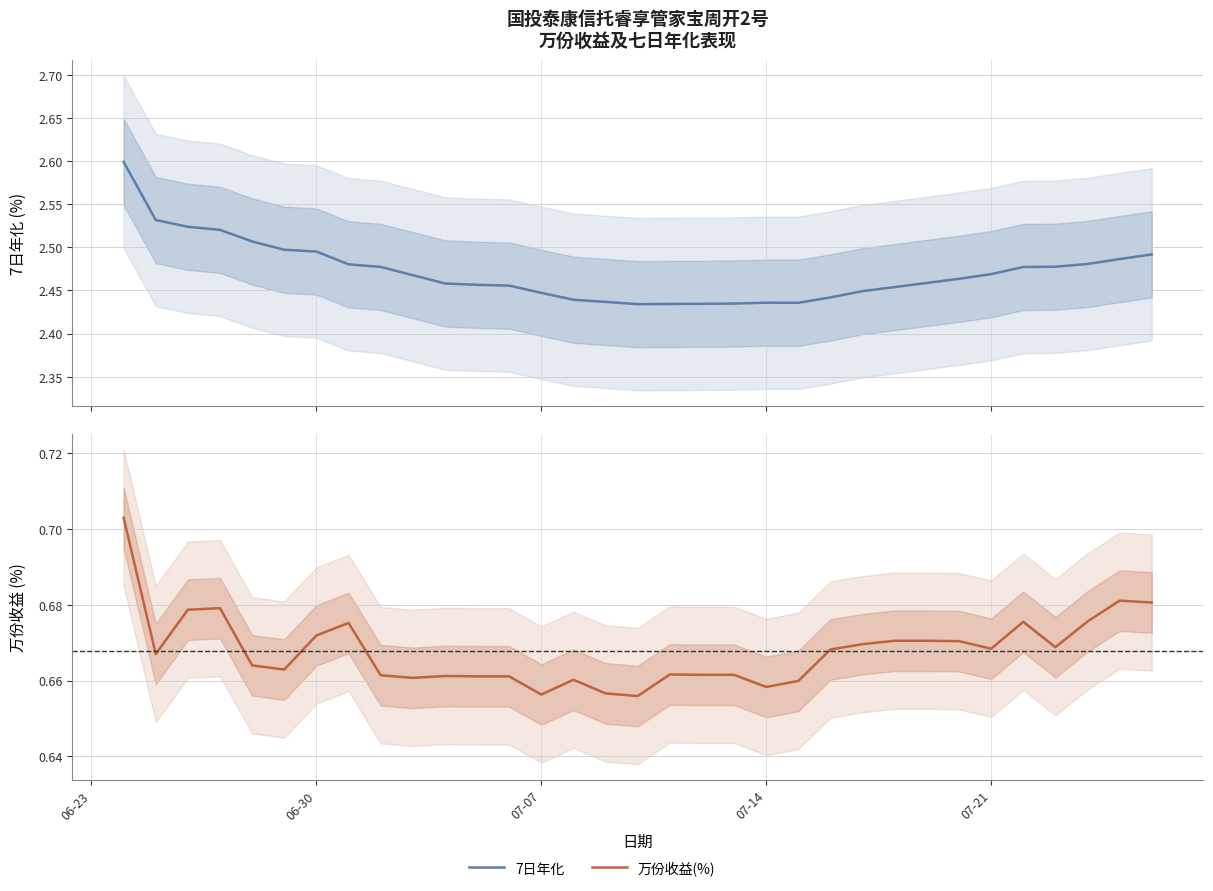

Rank the series by their average value, from highest to lowest.

7日年化, 万份收益(%)